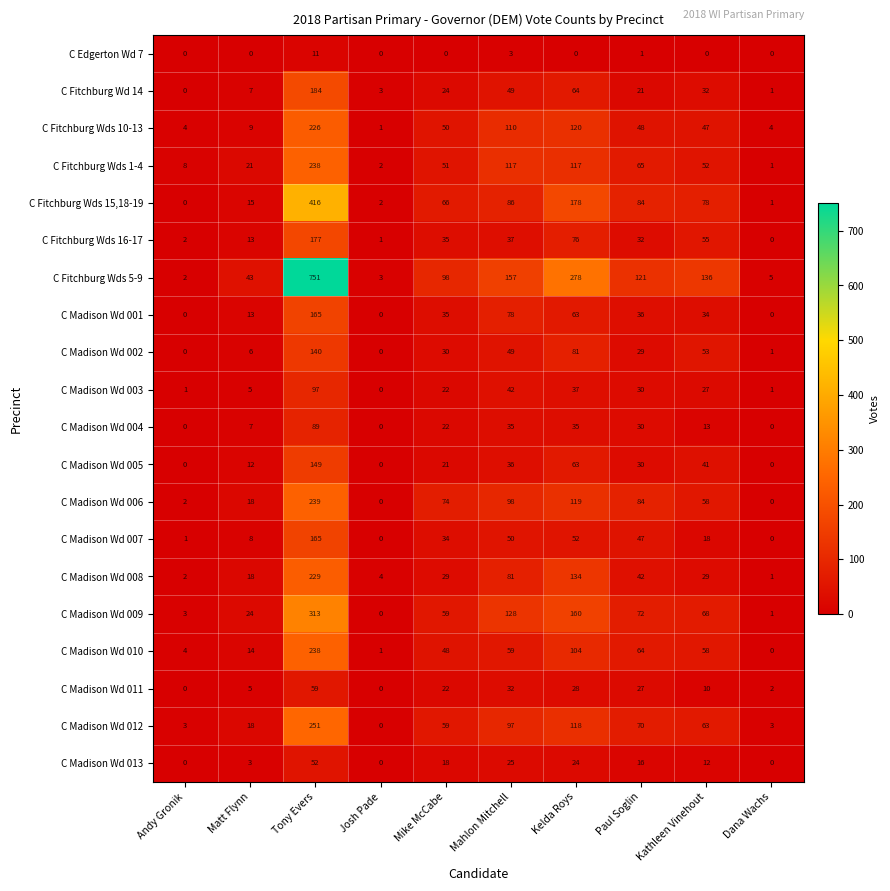

Count the number of categories in the chart.

10